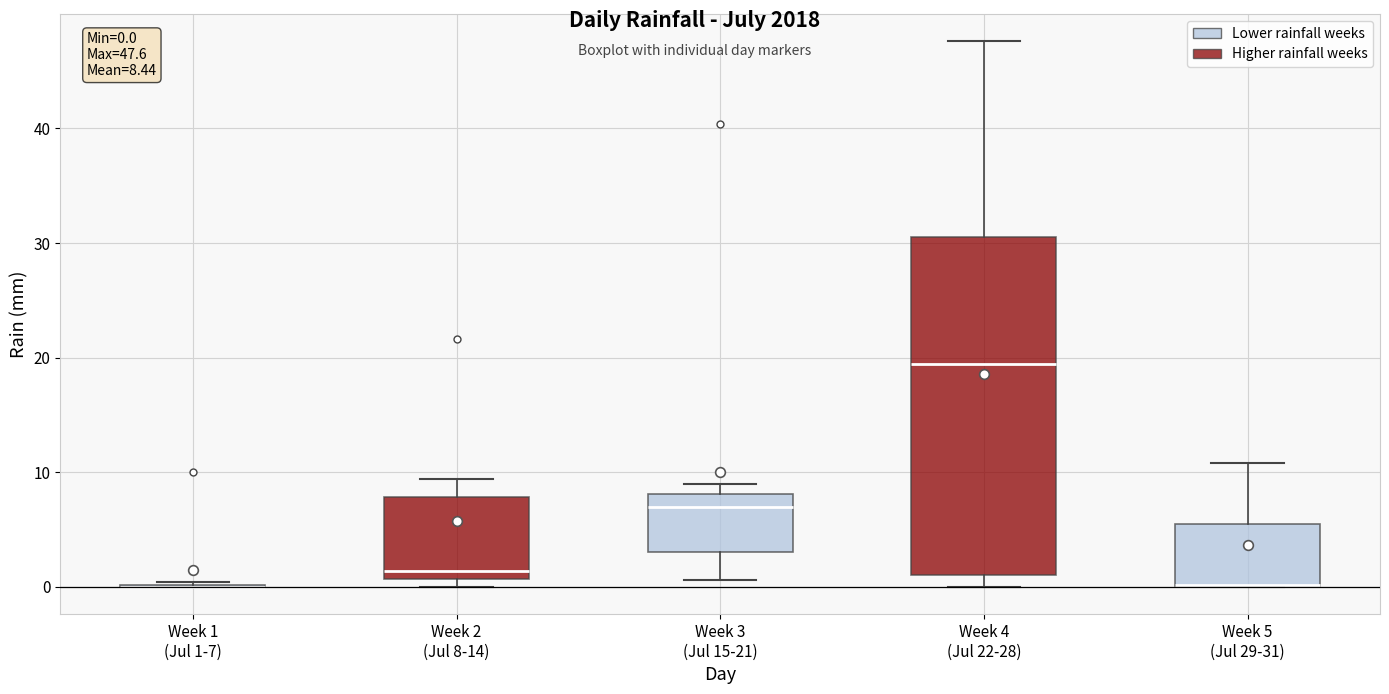

Which box is the tallest, from its lower edge to its upper edge?

Week 4 (Jul 22-28)